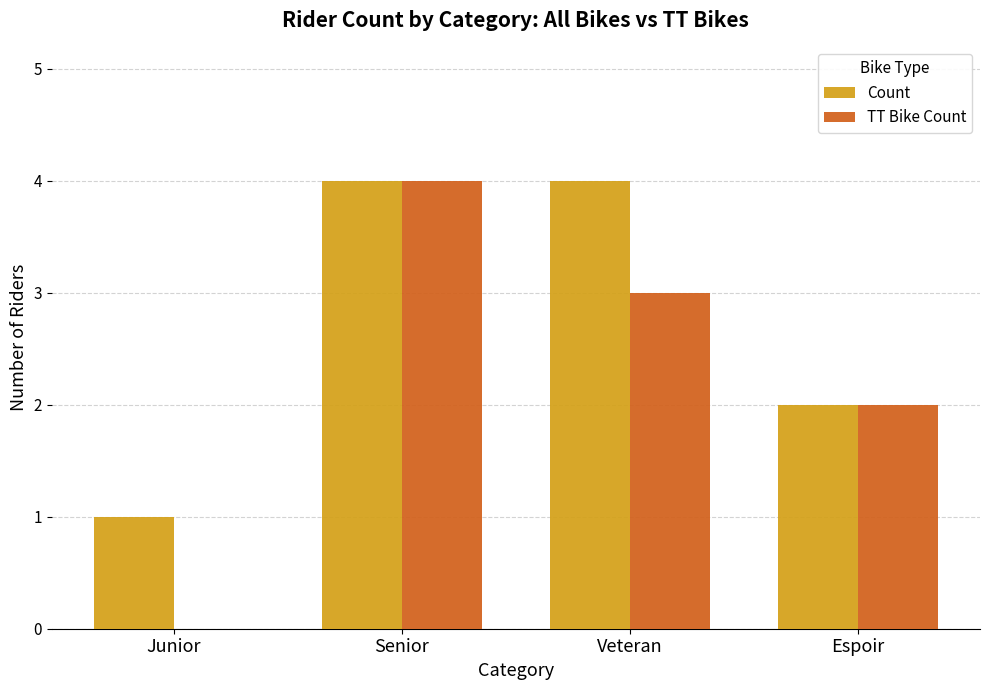

Reading left to right, list all the values displayed in this chart.

Count: Junior=1	Senior=4	Veteran=4	Espoir=2
TT Bike Count: Junior=0	Senior=4	Veteran=3	Espoir=2